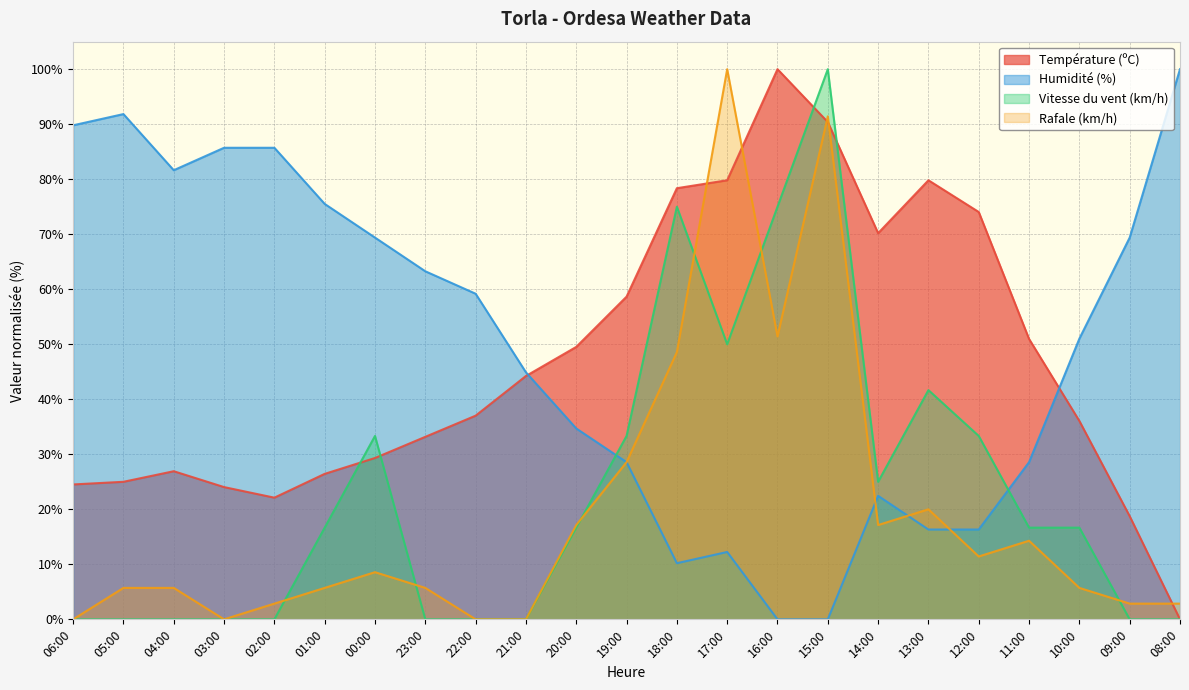

Which category has the highest value in the Température (ºC) series?

16:00